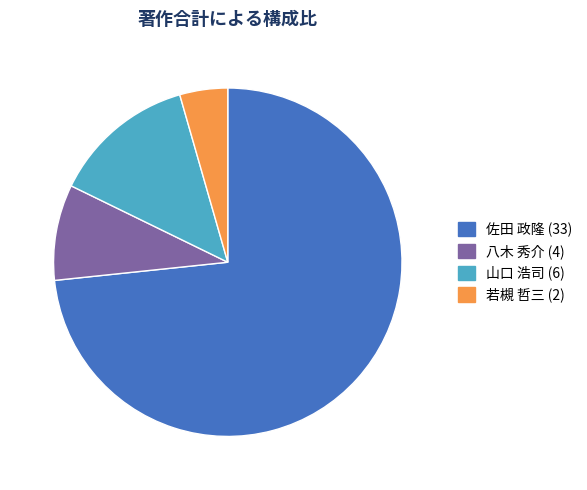

Does any single category account for the majority?

Yes